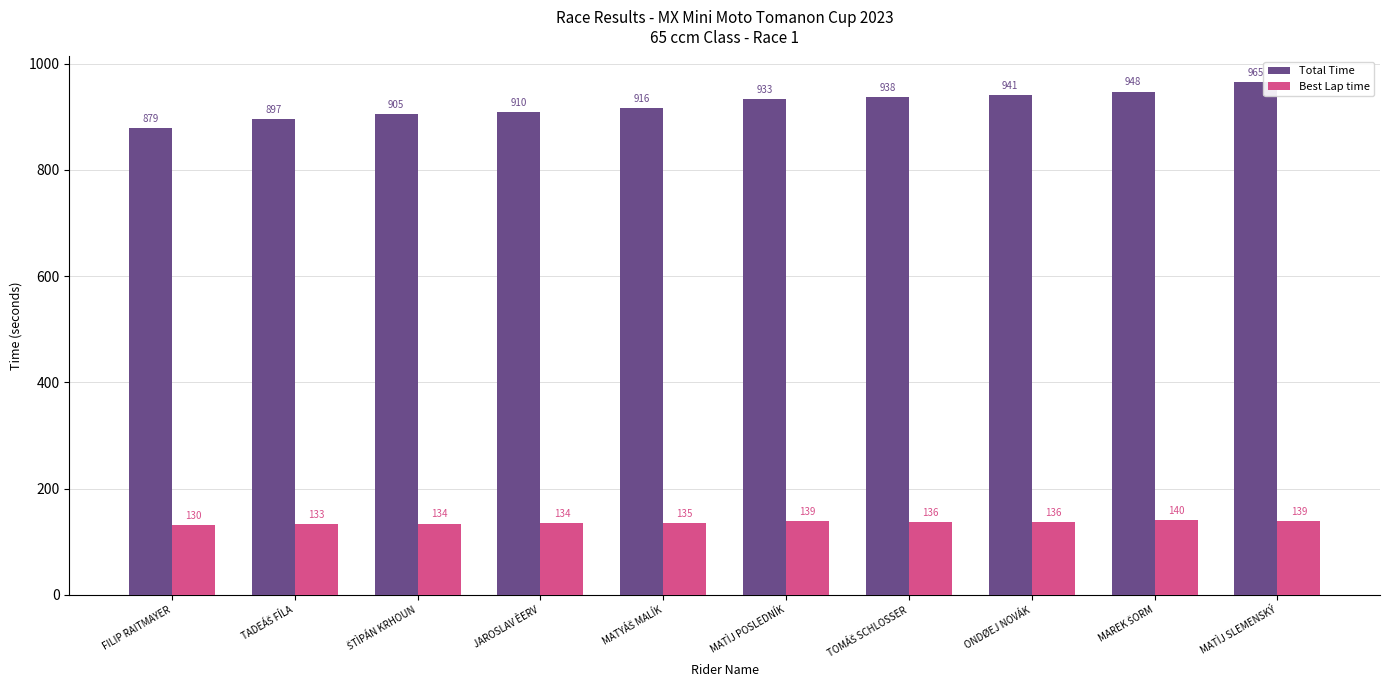

Rank the series by their maximum value, from highest to lowest.

Total Time, Best Lap time